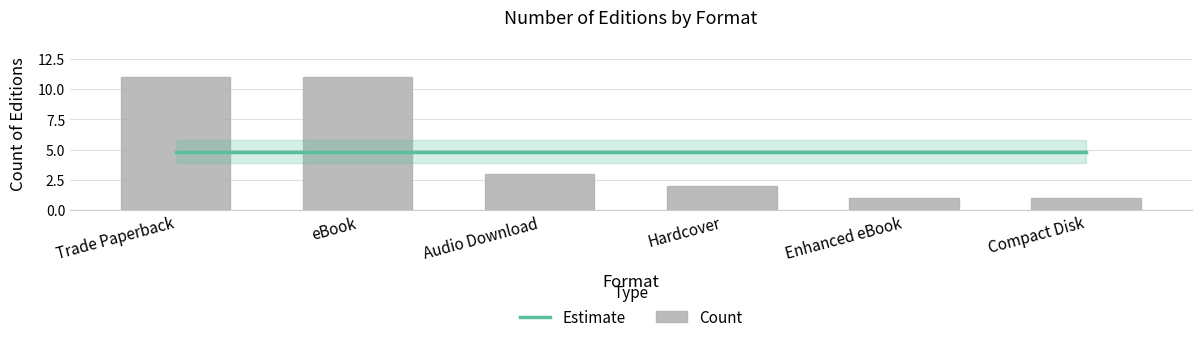

What is the total value across all series at Hardcover?

6.8